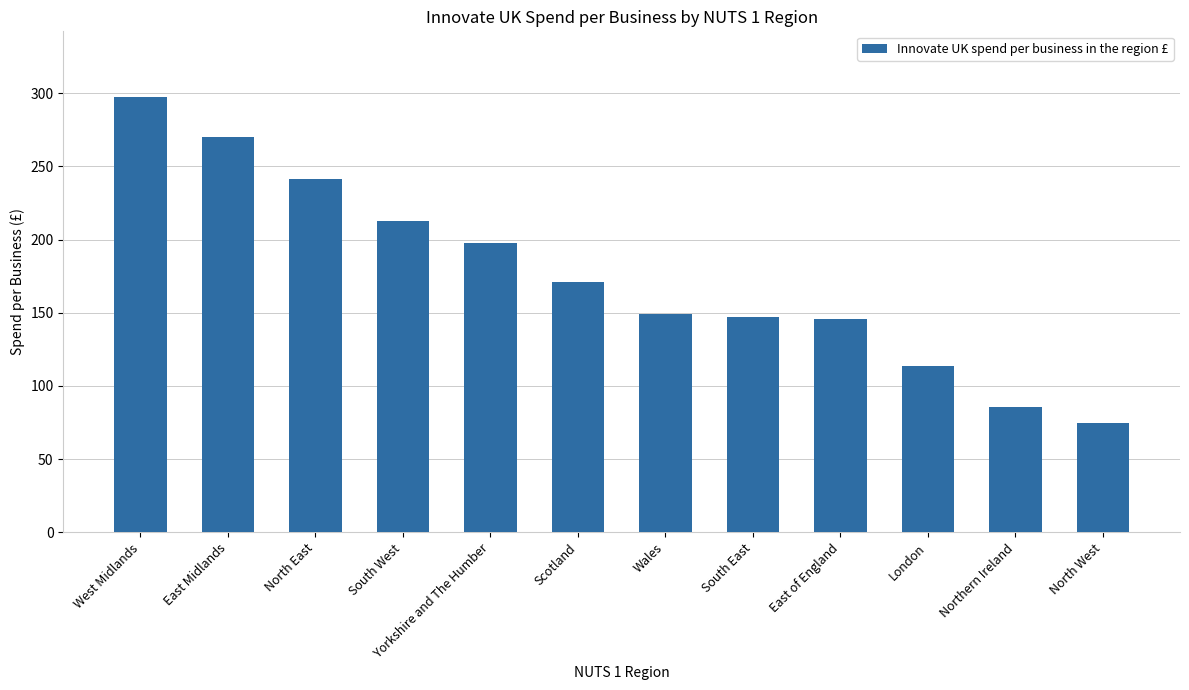

What is the change in value from London to North West?

-38.9